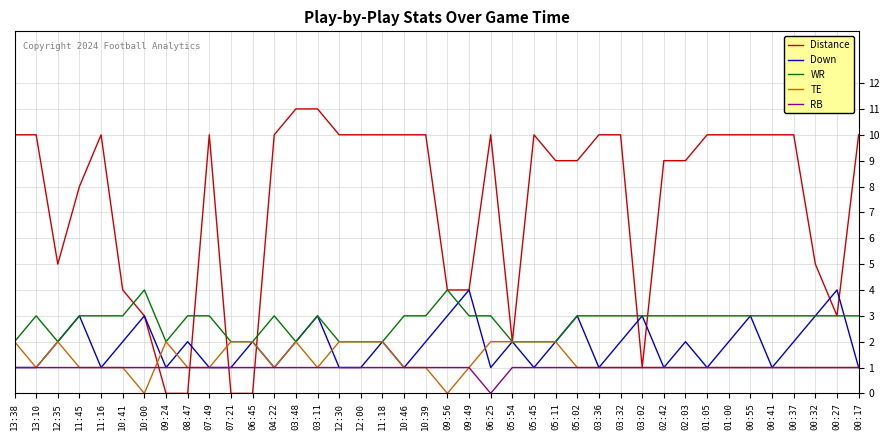

What is the maximum value shown in the chart?

11